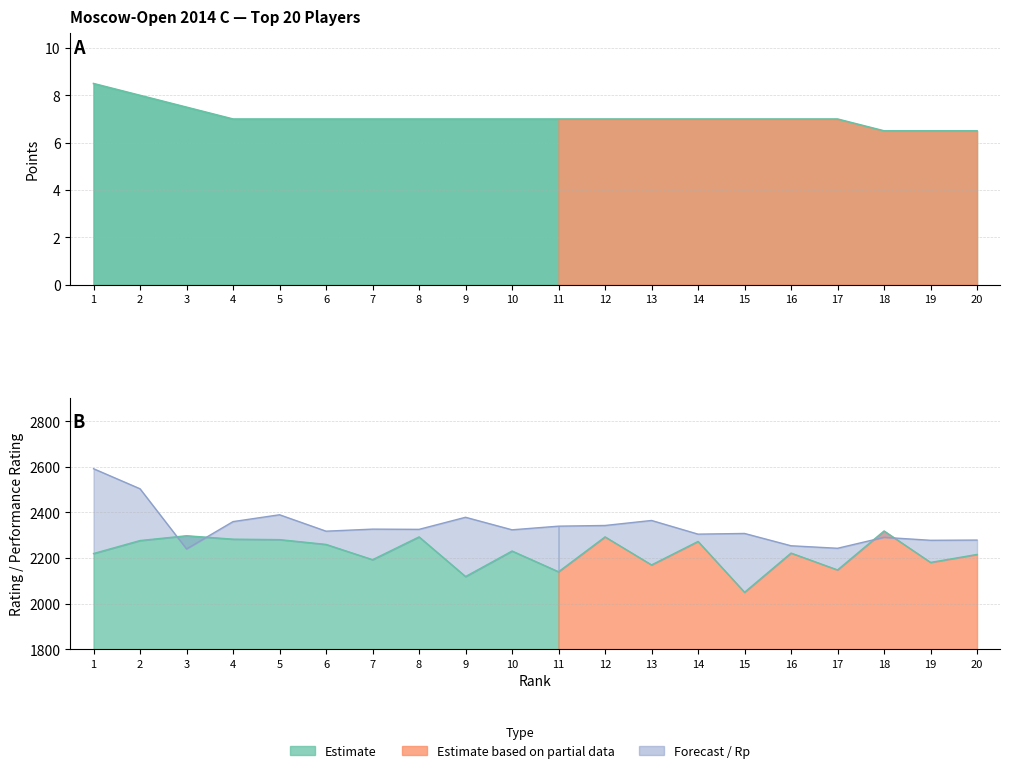

Rank the categories by Rp value from lowest to highest.

3, 17, 16, 19, 20, 18, 14, 15, 6, 10, 8, 7, 11, 12, 4, 13, 9, 5, 2, 1